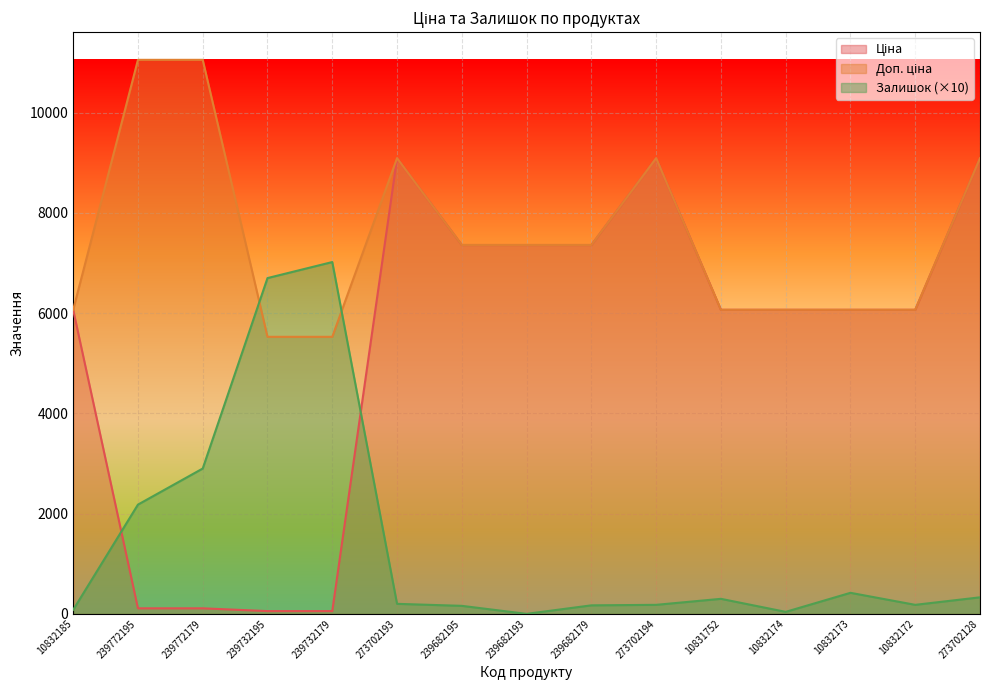

Rank the series by their average value, from lowest to highest.

Залишок, Ціна, Доп. ціна